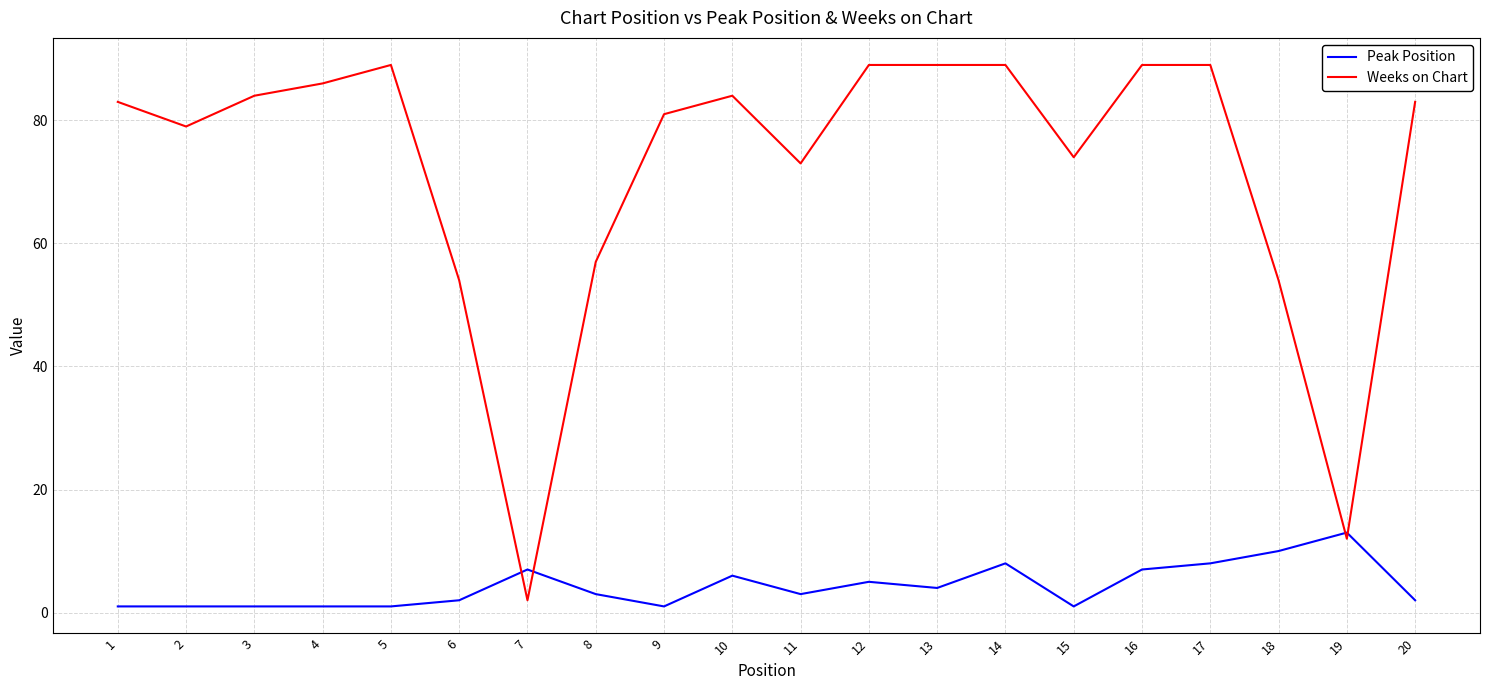

The value of Weeks on Chart at 16 is 61. True or false?

False